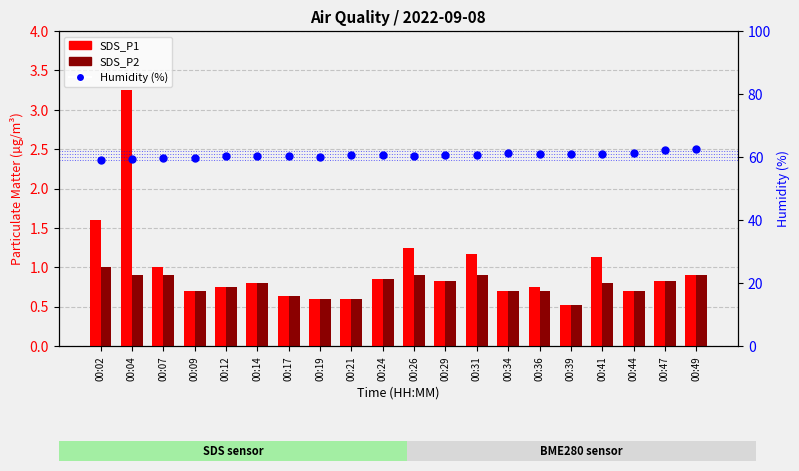

Which series has the widest spread of Y values?

Humidity (%)